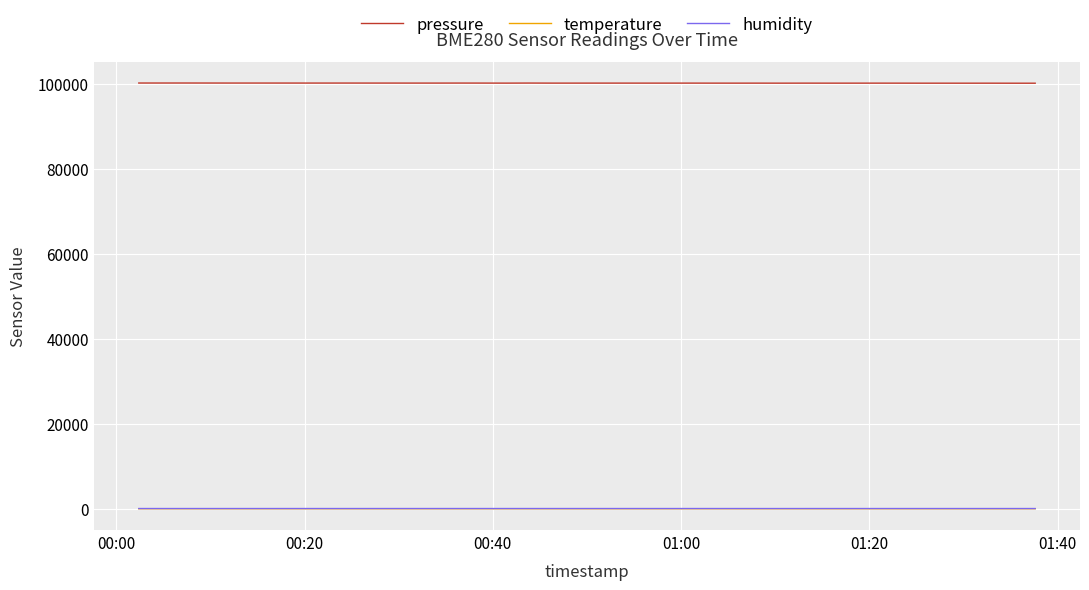

True or false: humidity and pressure intersect in this chart.

False